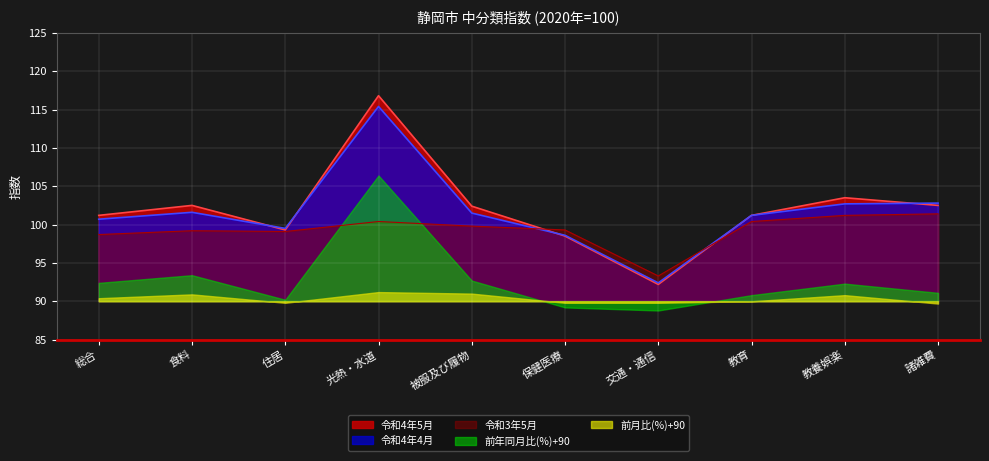

The 令和4年5月 series shows 151.0 at 住居. True or false?

False